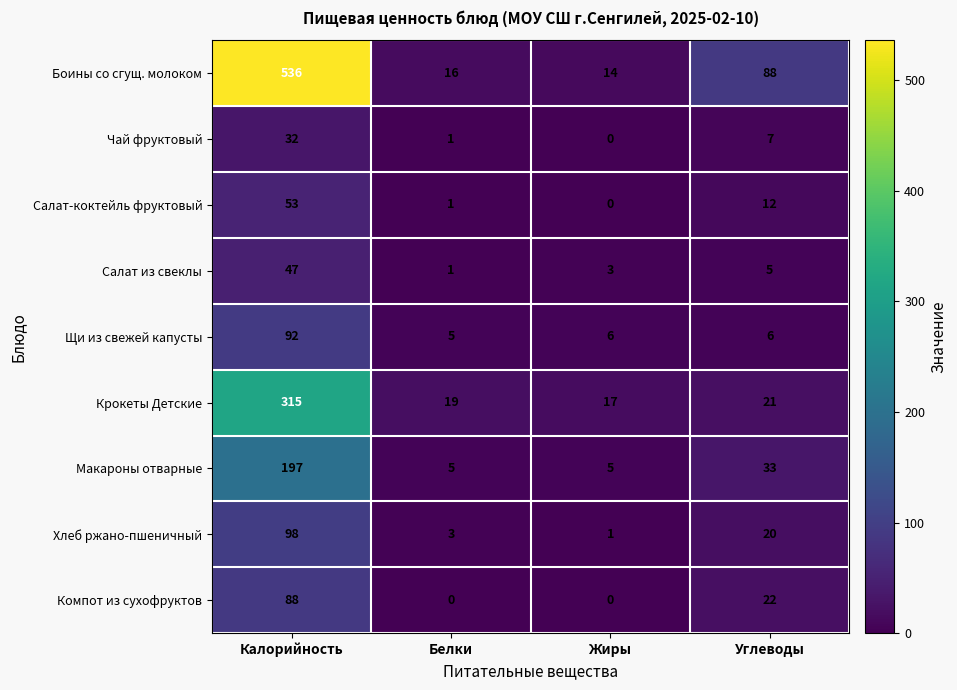

The value of Макароны отварные at Калорийность is 197. True or false?

True